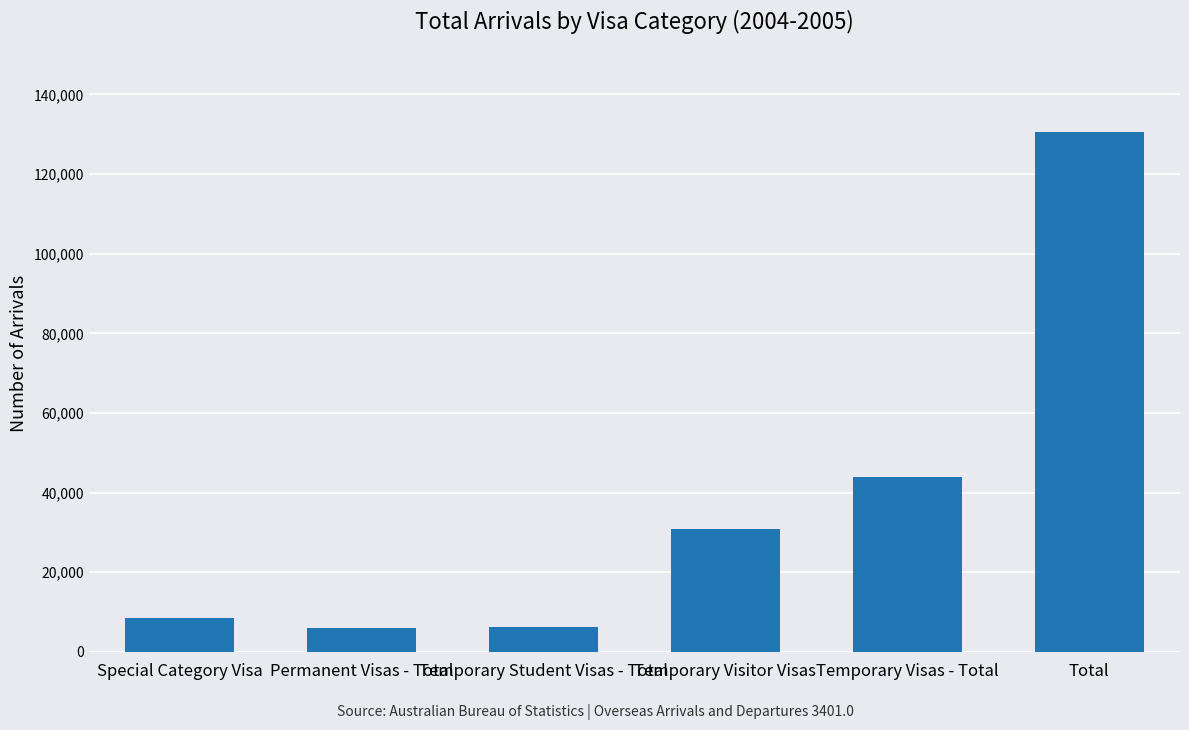

What is the maximum value shown in the chart?

130550